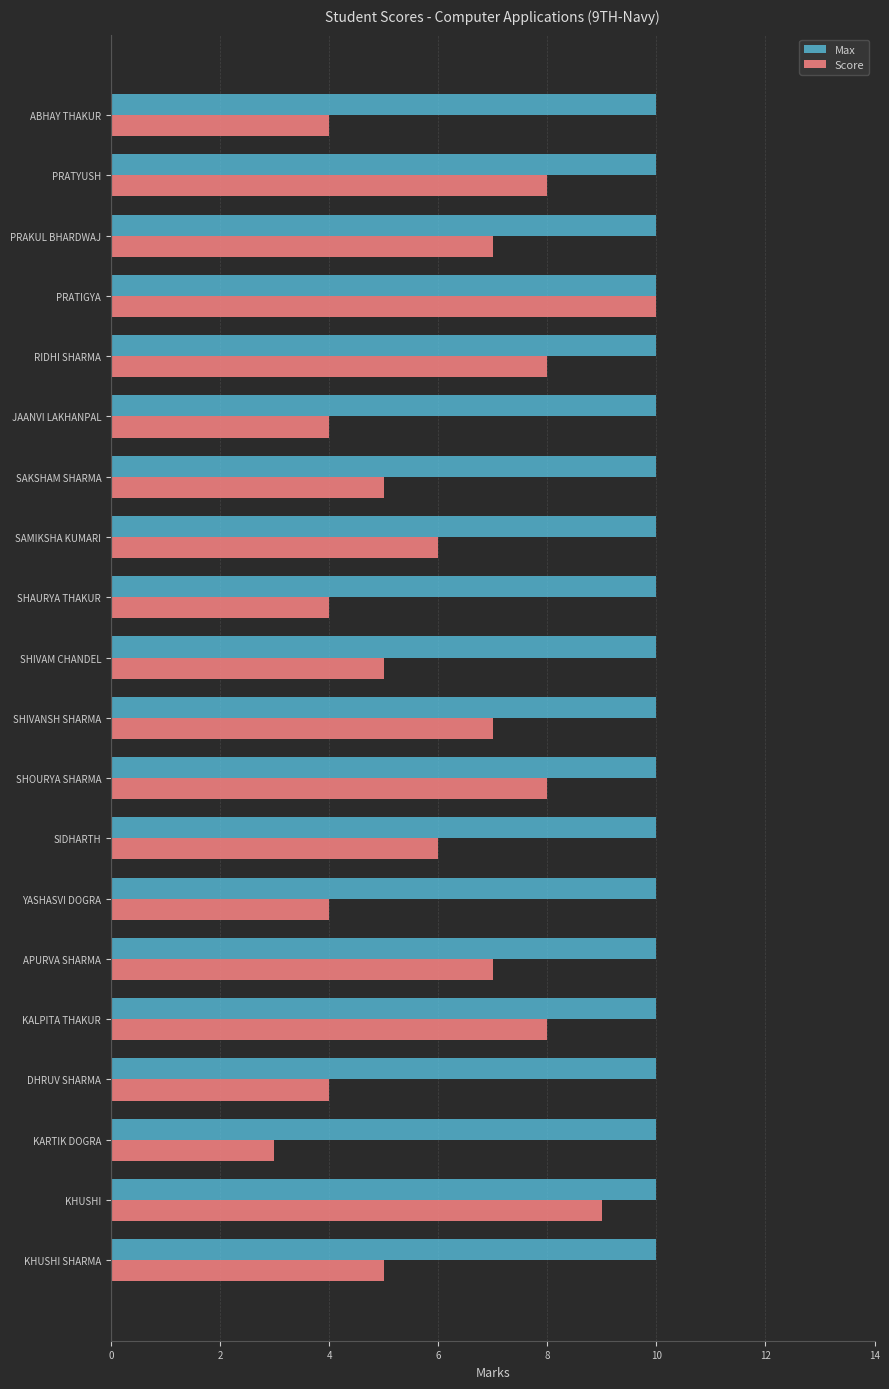

At which category is the sum across all series the highest?

PRATIGYA